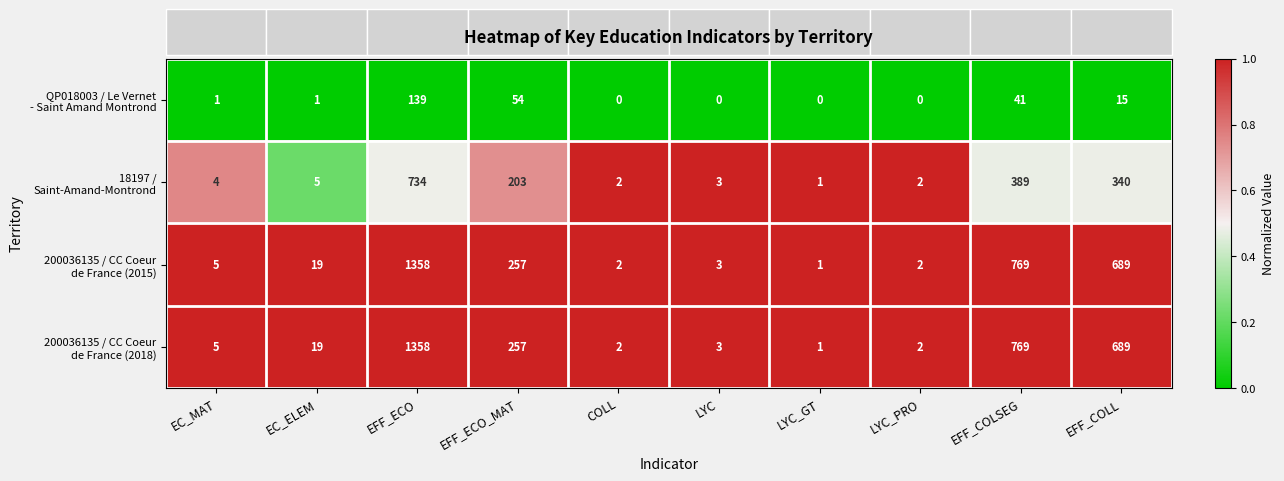

What is the total value across all series at COLL?

6